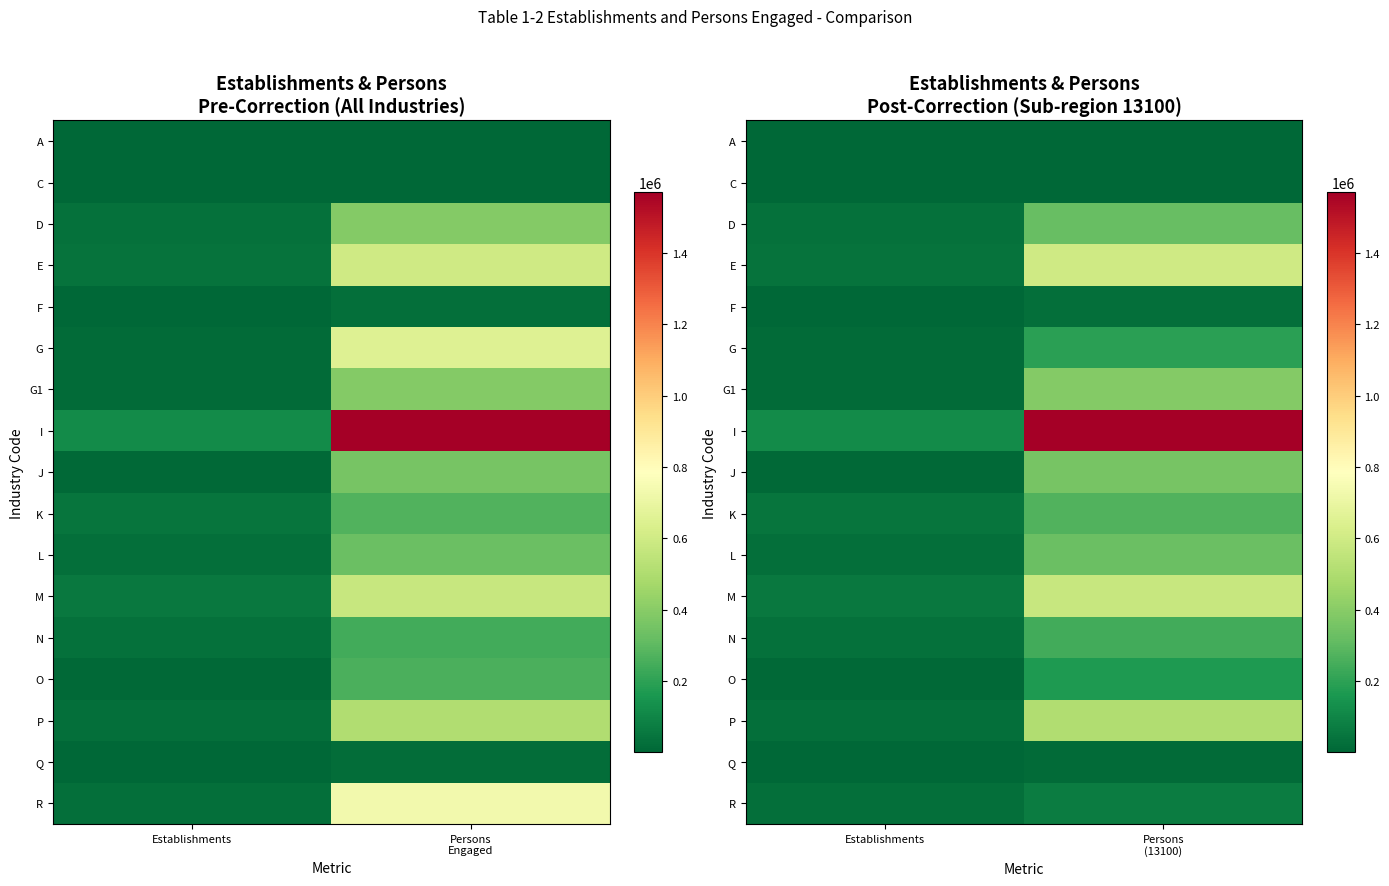

The value of A at Establishments is 544. True or false?

False